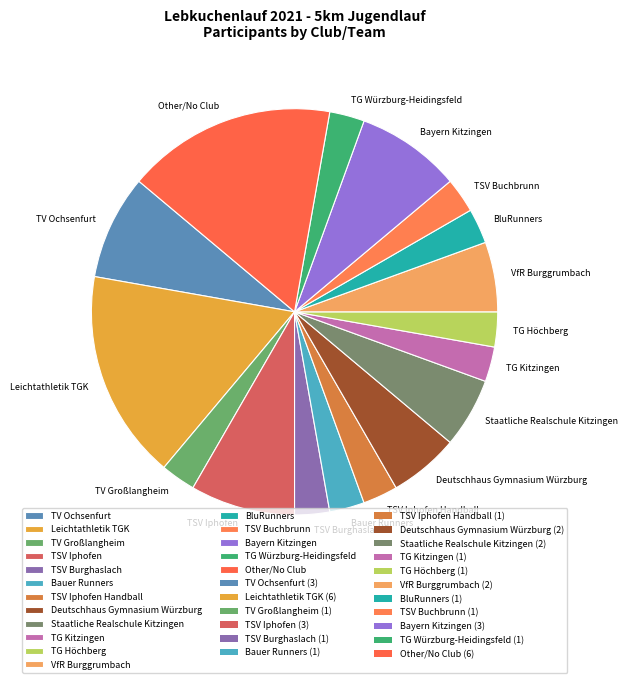

The TSV Burghaslach slice represents 3% of the pie. True or false?

True